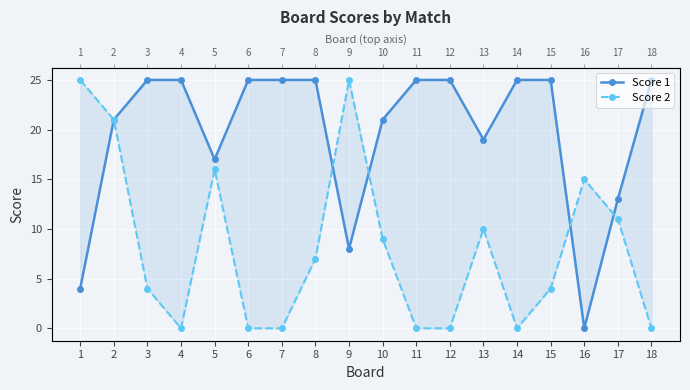

True or false: Score 1 and Score 2 intersect in this chart.

True